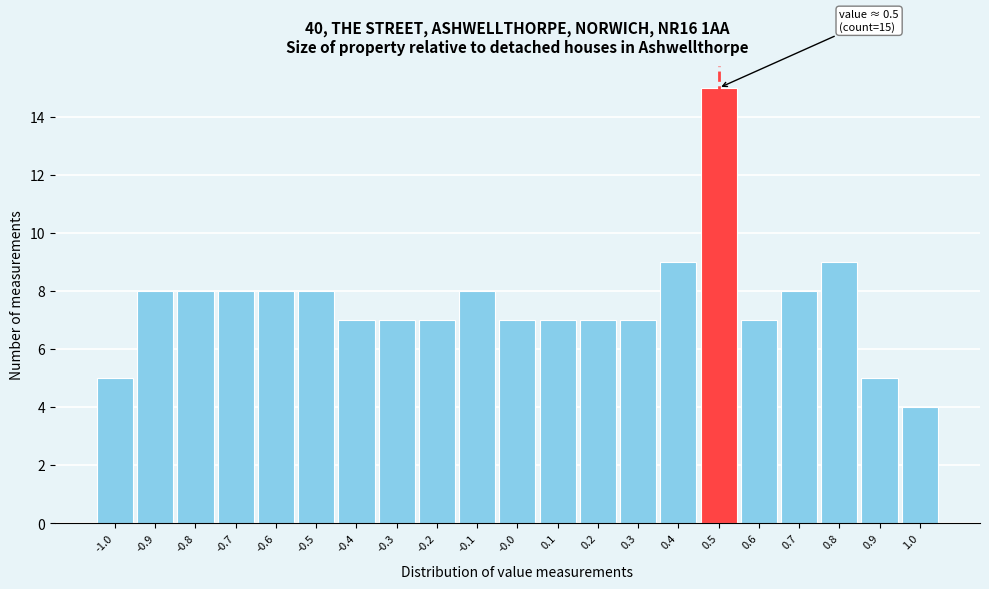

Over which range of the x-axis is the bar tallest?

0.45 to 0.55